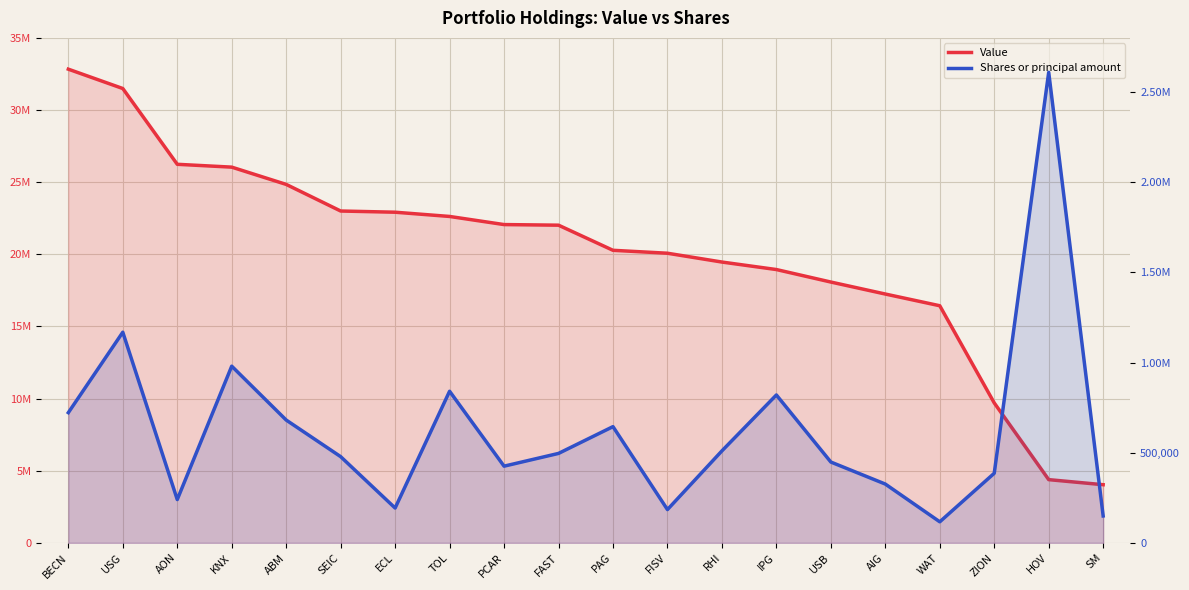

What are all the series names shown in the legend?

Value, Shares or principal amount